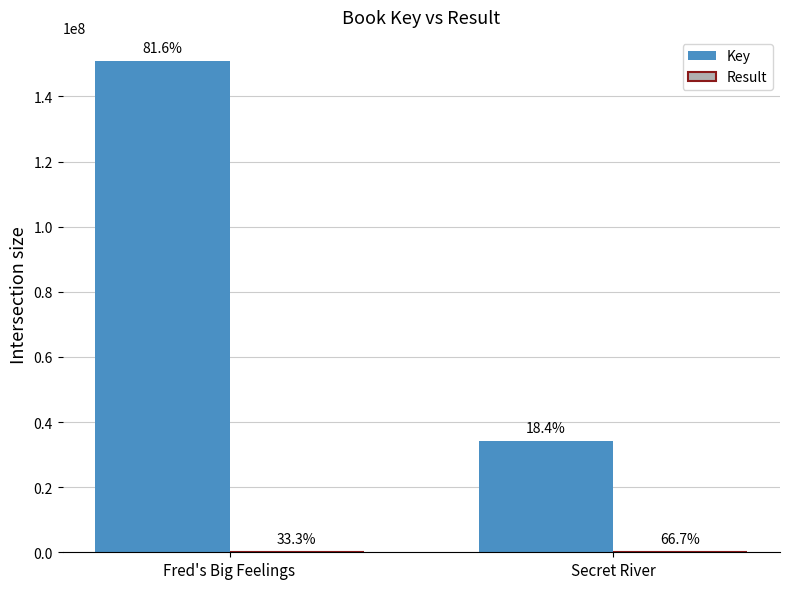

At Fred's Big Feelings, list the series in order from smallest to largest.

Result, Key